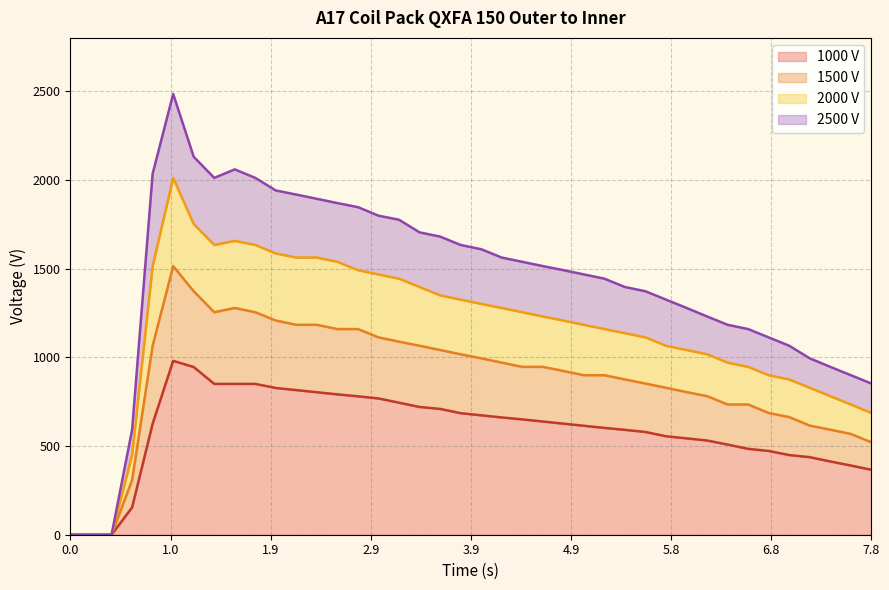

How many interior local peaks does the 1000 V series have?

1